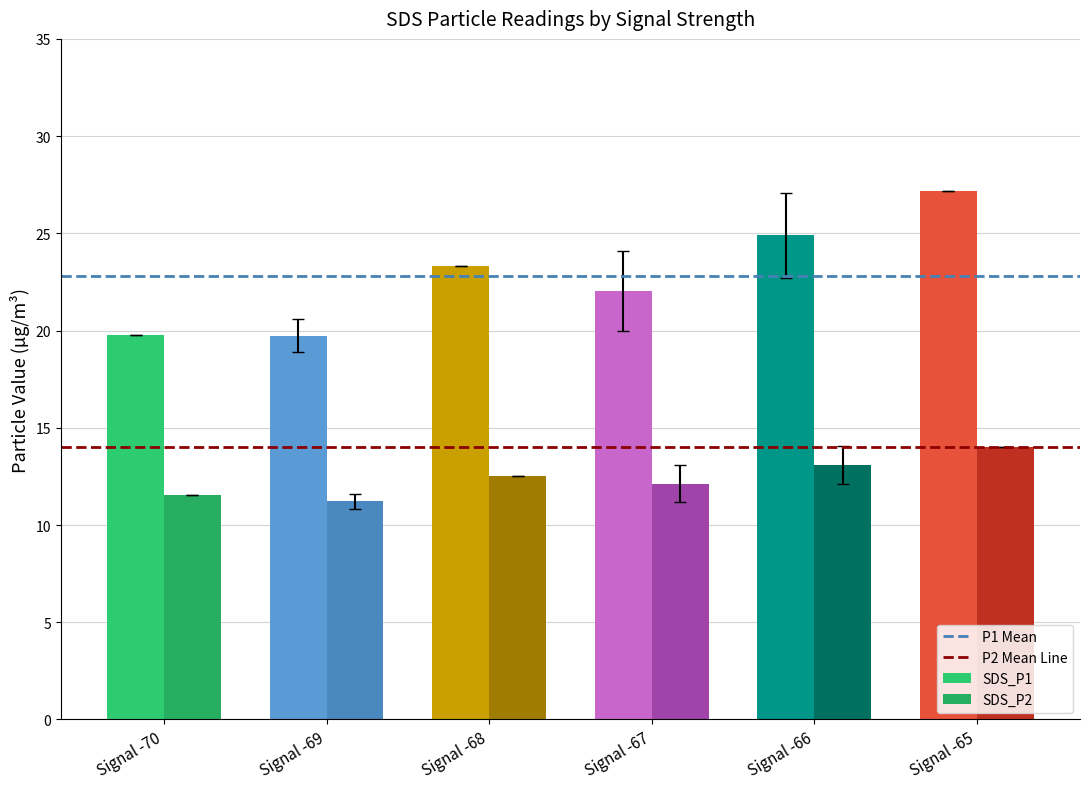

At which category does the chart reach its minimum across all series?

Signal -69